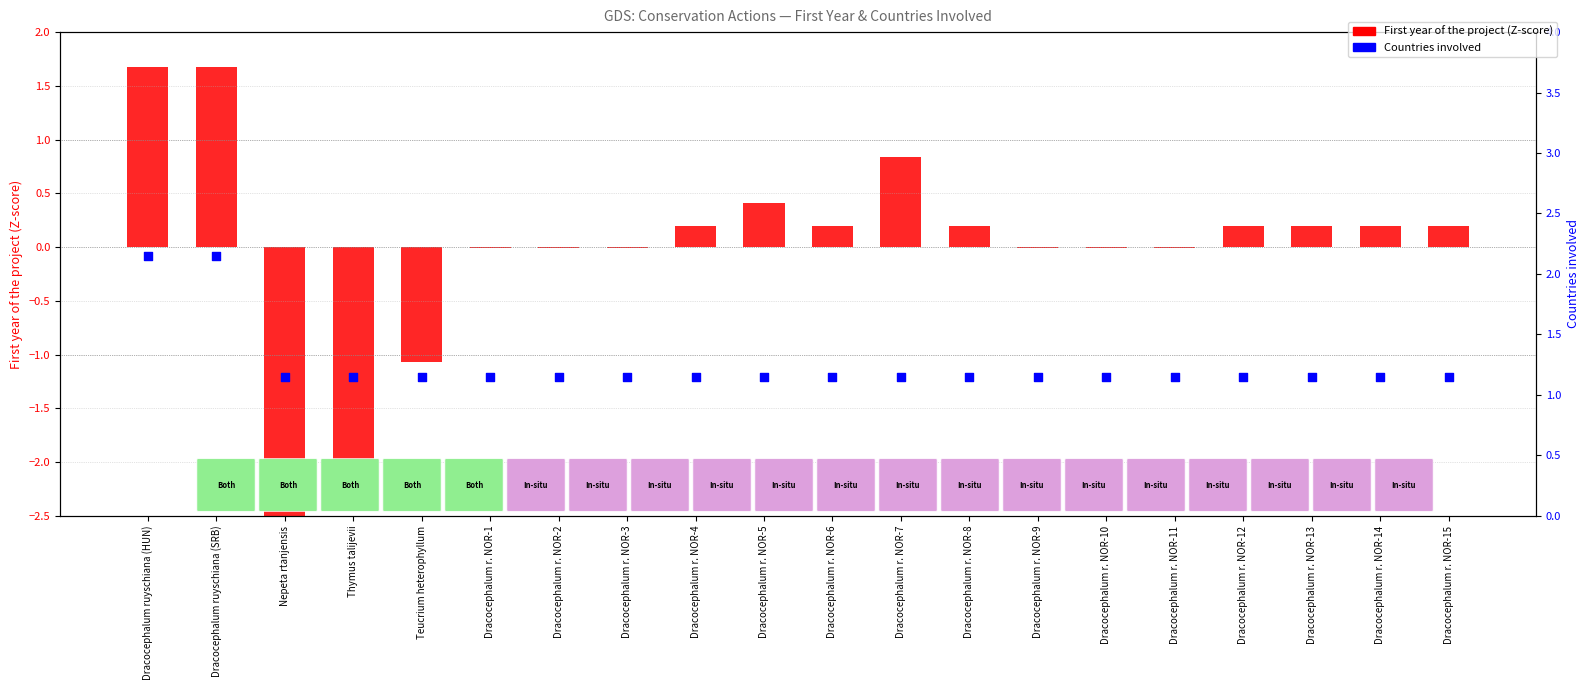

Which series has the largest total across all categories?

Countries involved